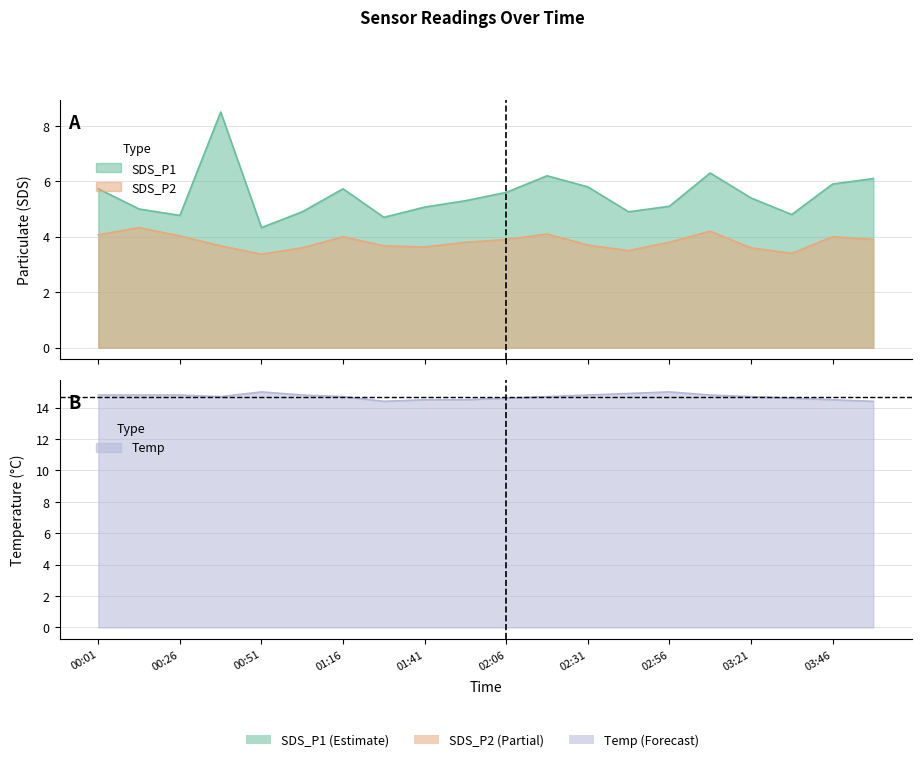

What is the difference between the maximum and minimum values in the SDS_P1 series?

4.2